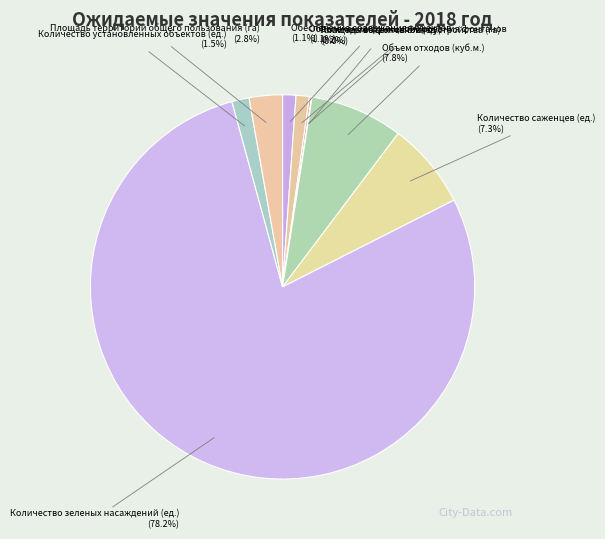

Which slice is the largest?

Количество зеленых насаждений (ед.)